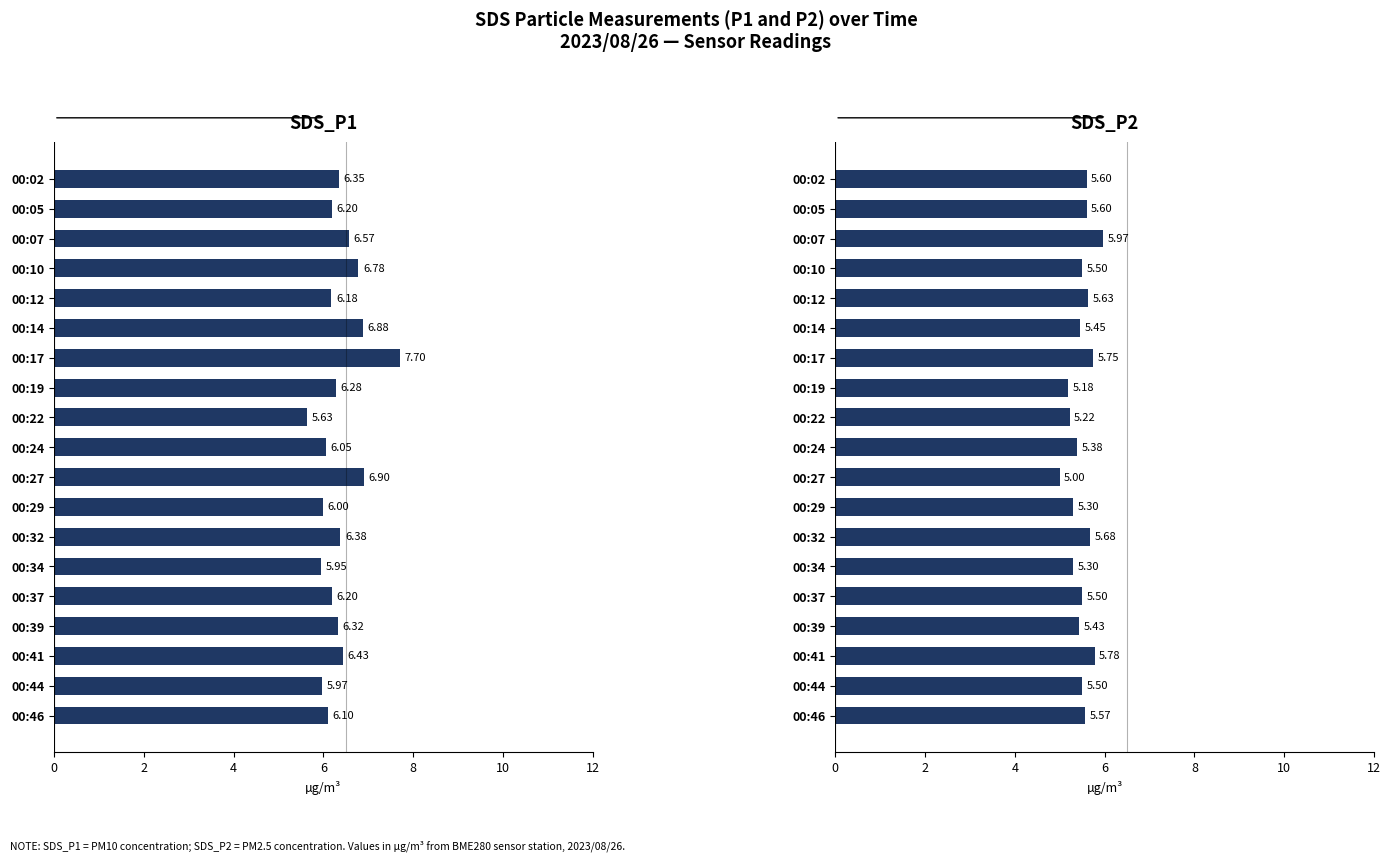

What is the value of the SDS_P2 bar at the 6th from the left?

5.5